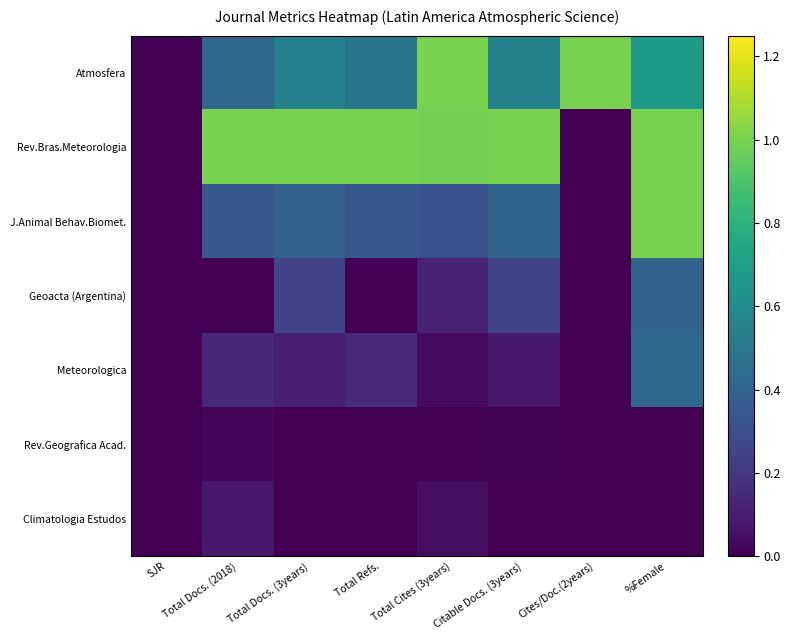

Which category has the highest value across all series?

Total Cites (3years)